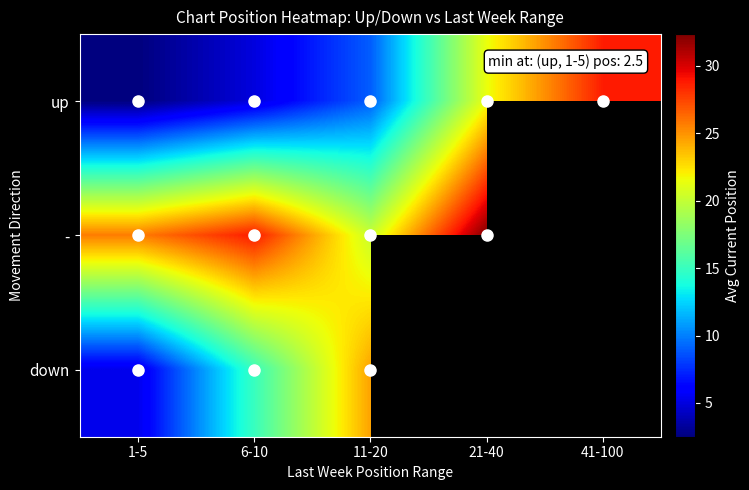

How many data points does each series have?

5